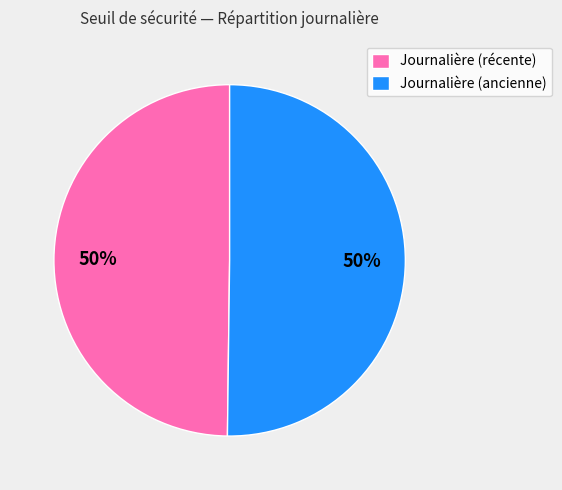

What is the ratio of the value at Journalière (récente) to the value at Journalière (ancienne)?

1.0